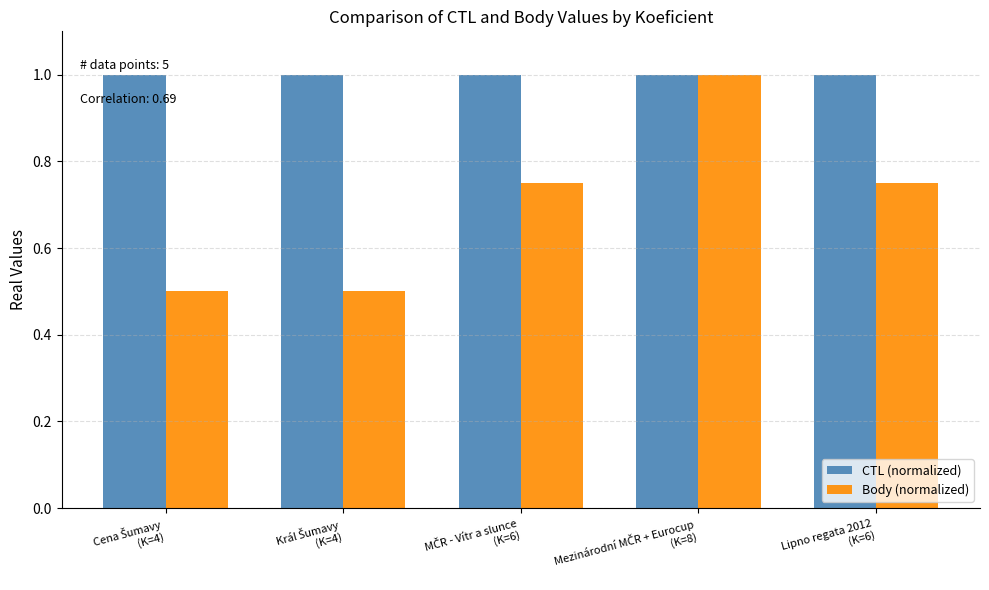

Rank the series by their average value, from highest to lowest.

CTL (normalized), Body (normalized)